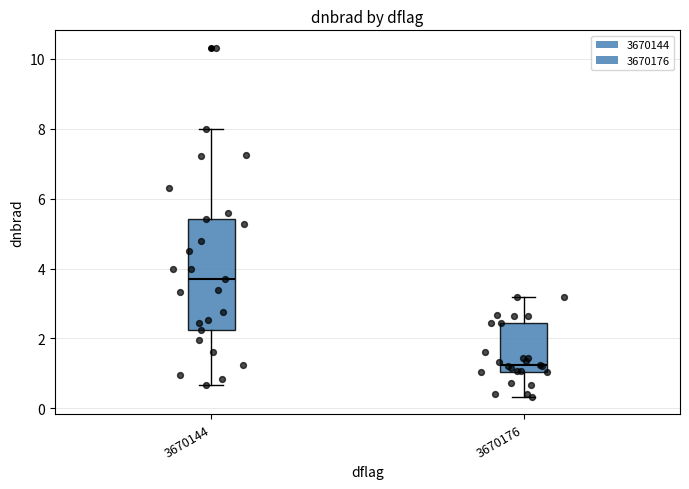

Reading left to right, transcribe this box plot: for each box, give where its median line is, the range the box spans, and where its two whiskers end, as read against the y-axis. The values are not printed on the chart, so give them approximately, as read against the axis.

3670144: median 3.6, box 2.2 to 5.4, whiskers 0.6 to 8.0
3670176: median 1.2, box 1.0 to 2.4, whiskers 0.4 to 3.2